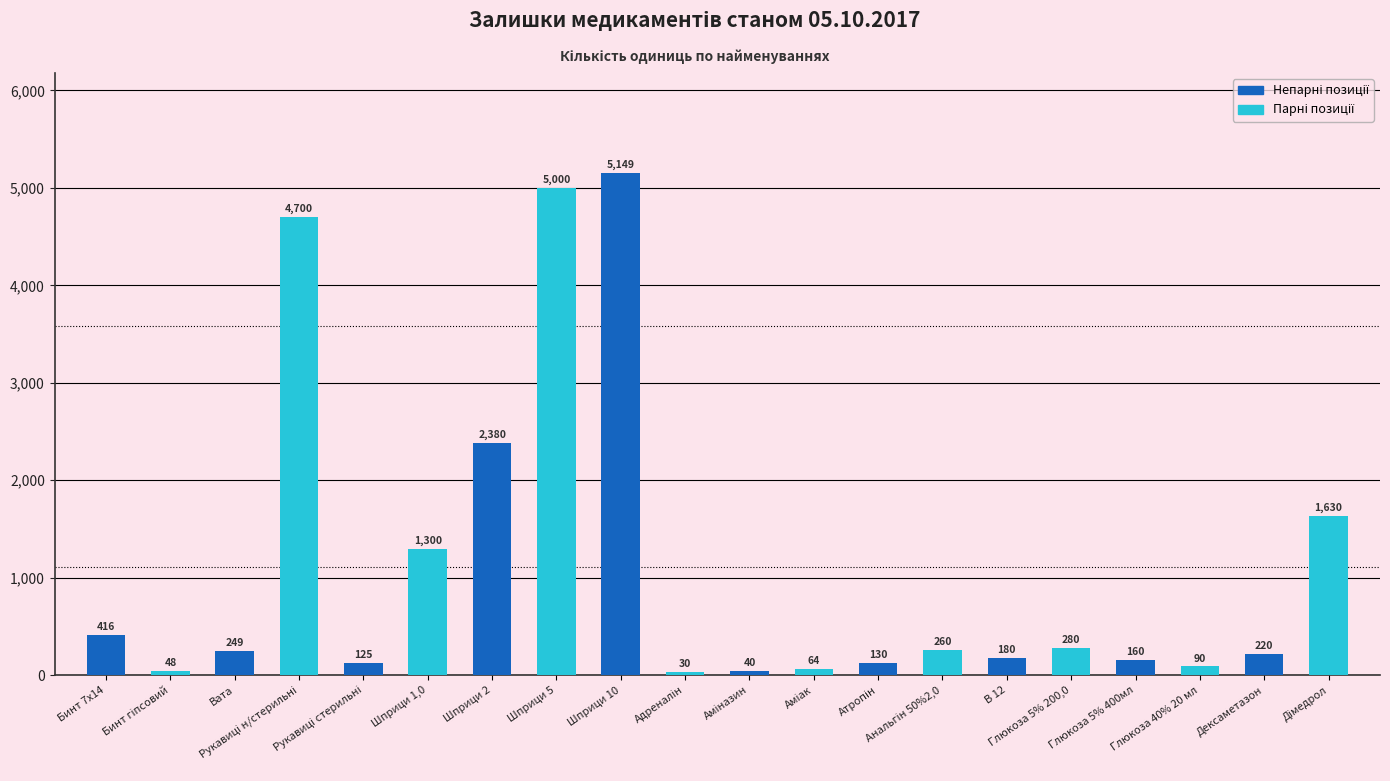

The chart shows a value of 2380 at Шприци 2. True or false?

True